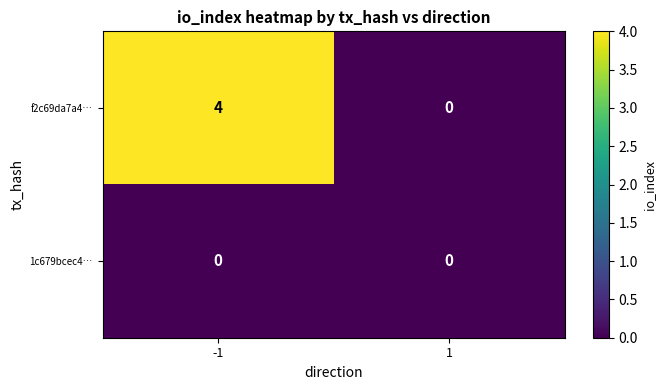

Reading left to right, transcribe all the data shown in this chart.

f2c69da7a4…: -1=4	1=0
1c679bcec4…: -1=0	1=0